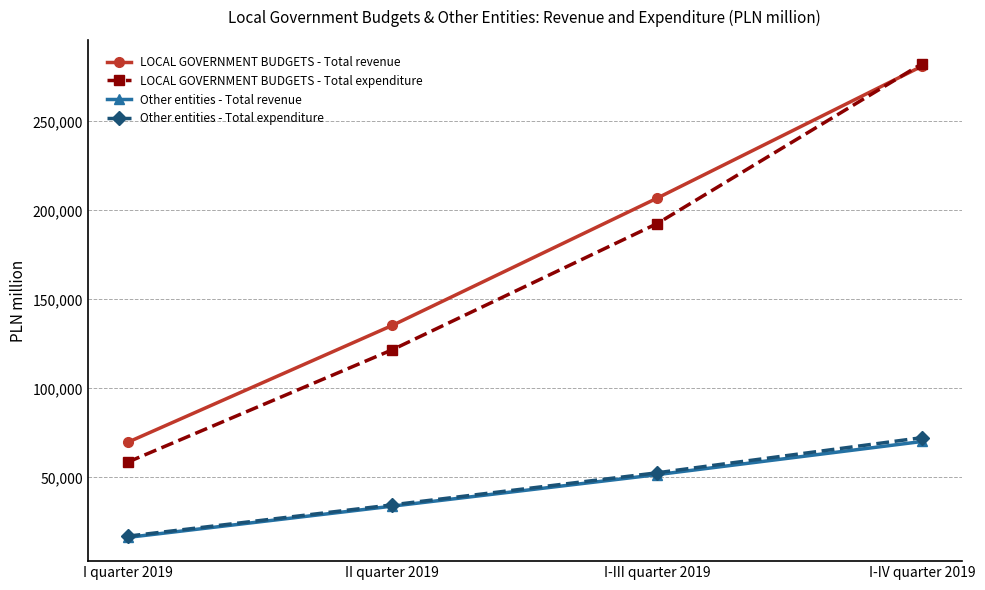

What is the average value of the Other entities - Total revenue series?

42986